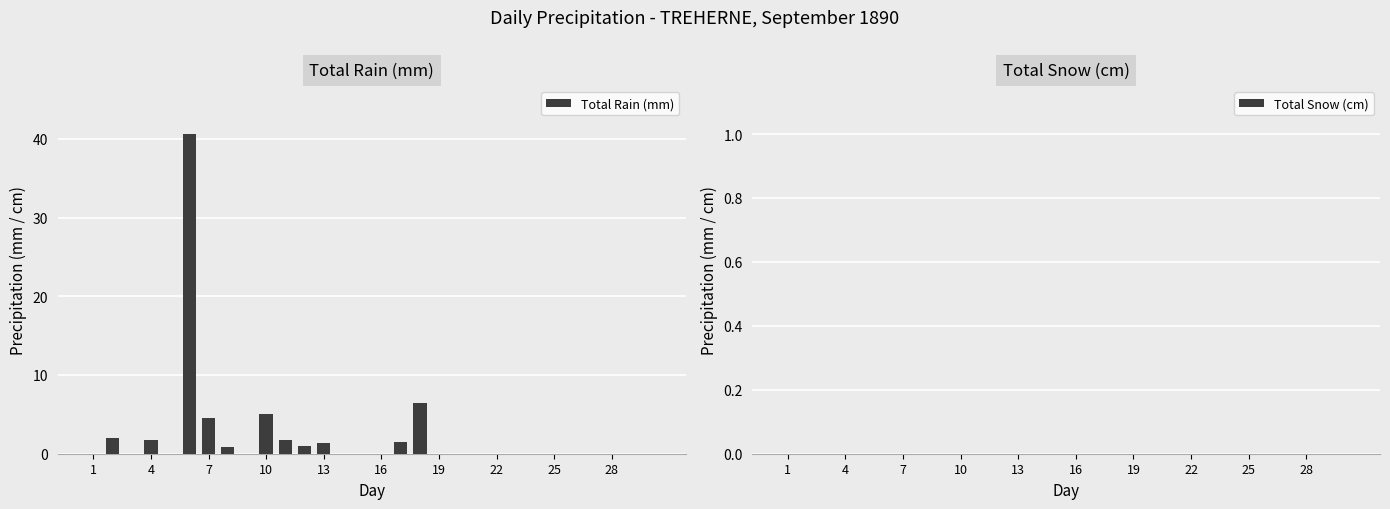

What is the sum of all values?

66.9